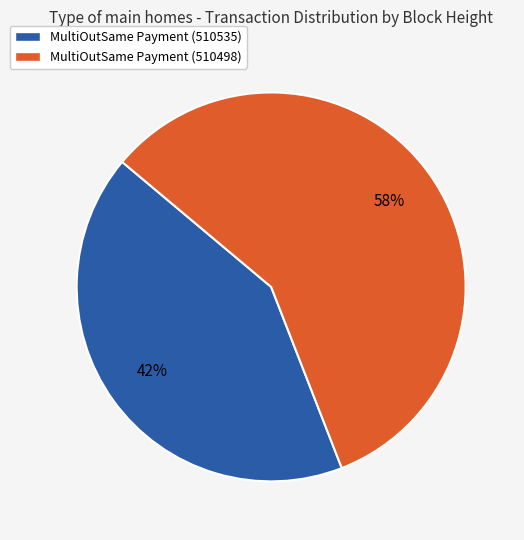

Does MultiOutSame Payment (510535) account for over 50% of the chart?

No